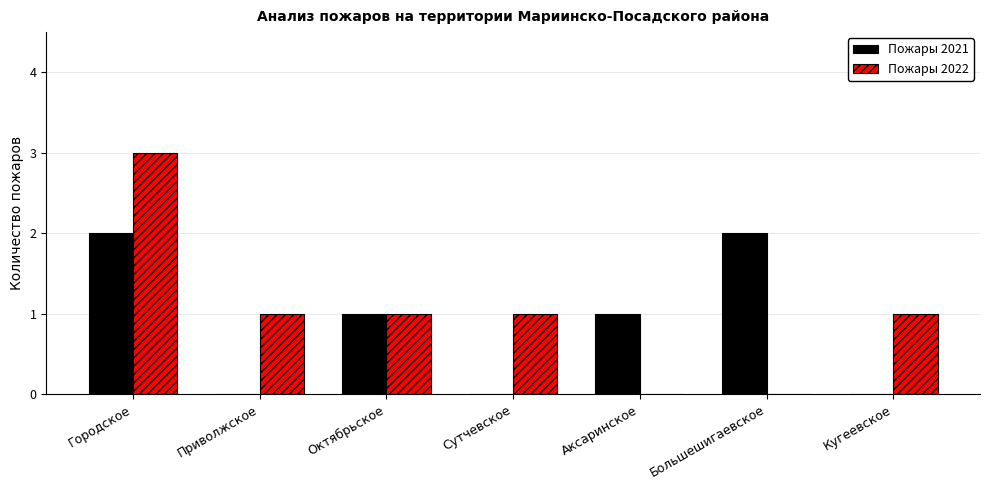

Between Приволжское and Октябрьское, which series saw the biggest shift?

Пожары 2021